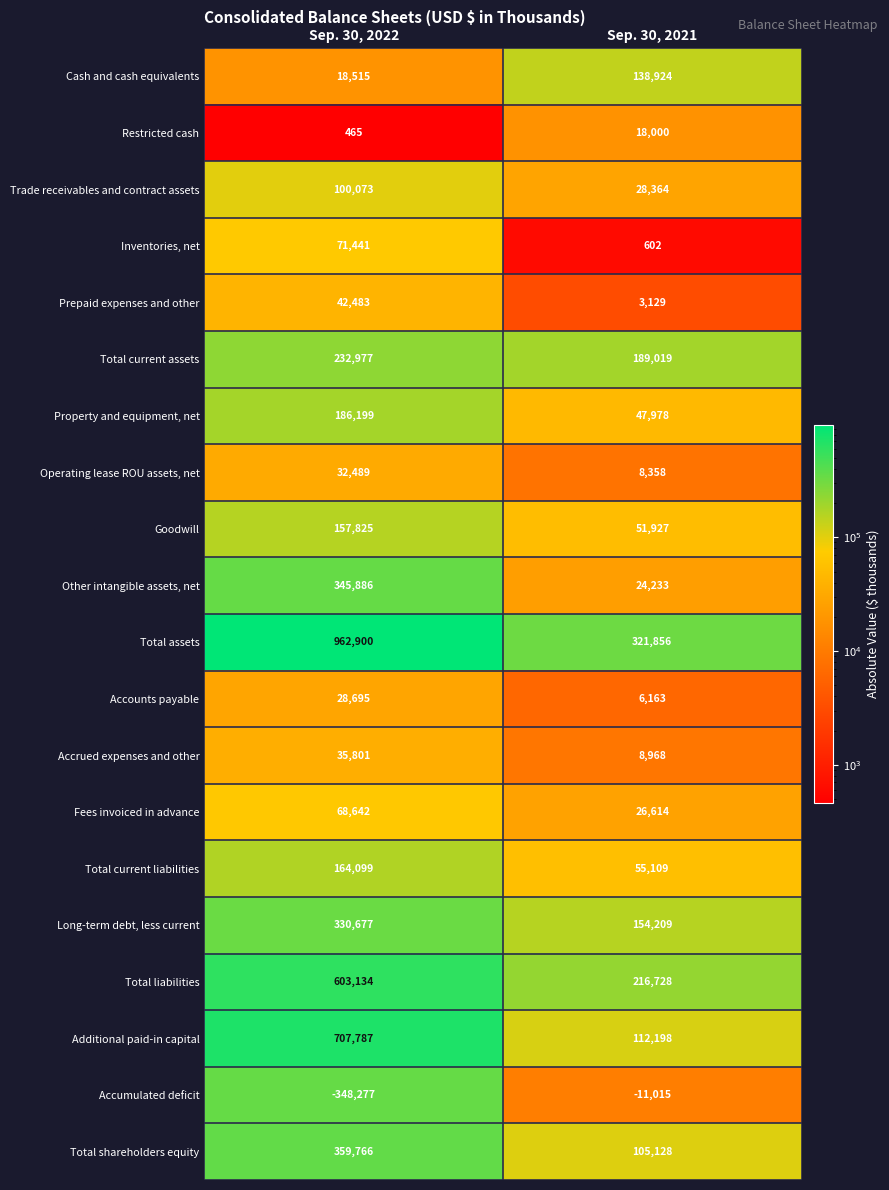

What is the greatest value displayed?

962900